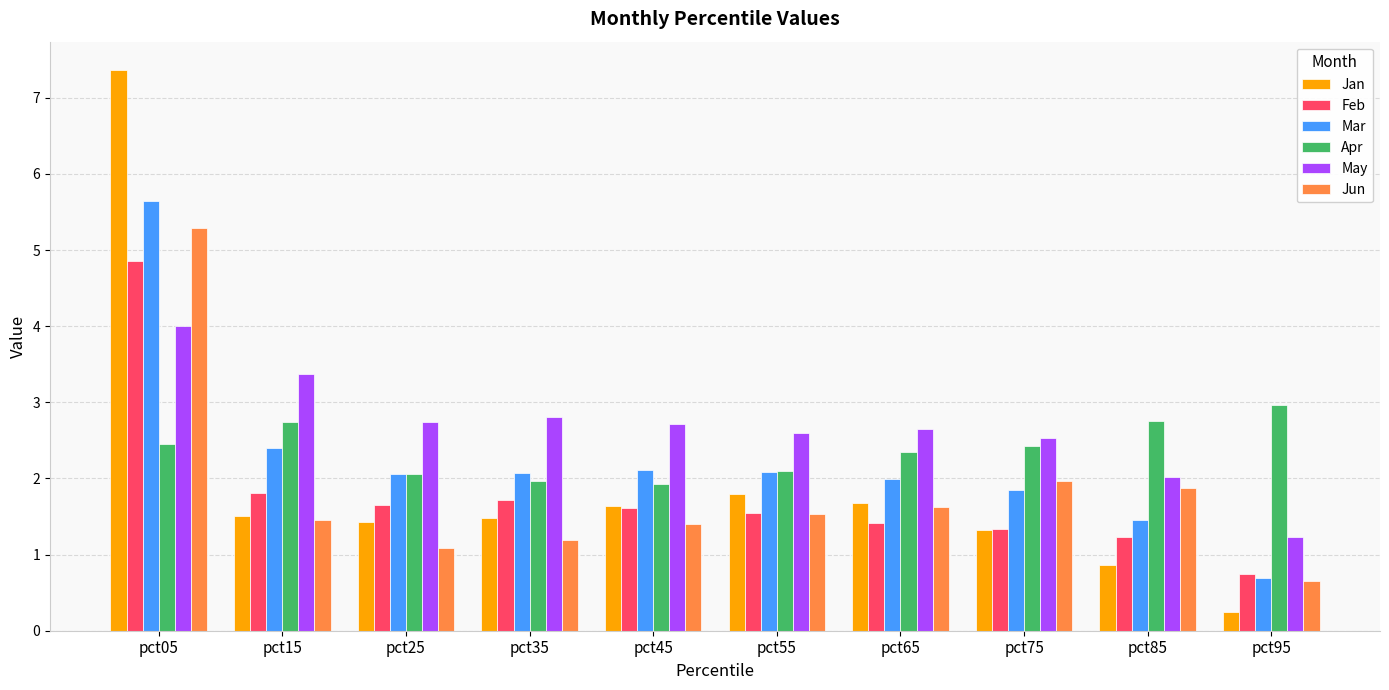

Which series has the widest spread of values?

Jan